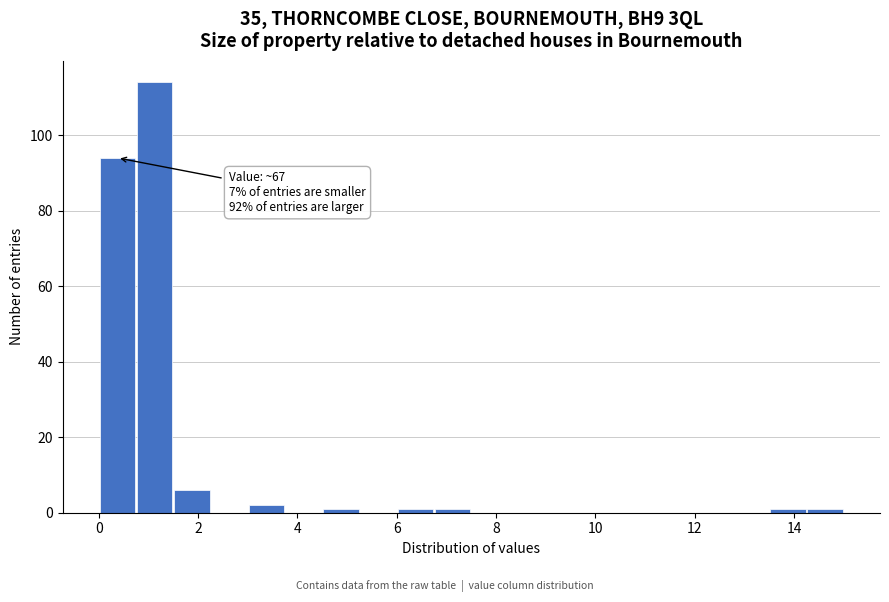

Around what value on the x-axis is the tallest bar? Give the approximate position of its centre, as read against the axis.

1.2